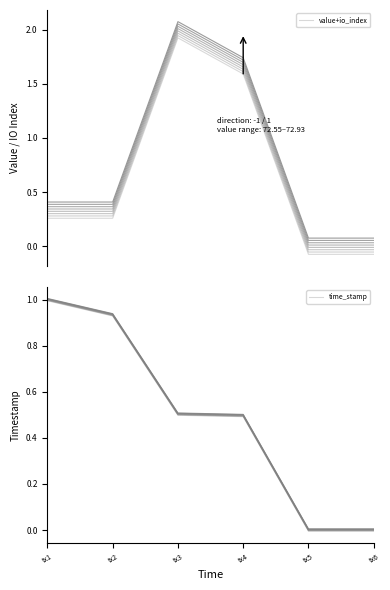

What are all the series names shown in the legend?

value+io_index, time_stamp